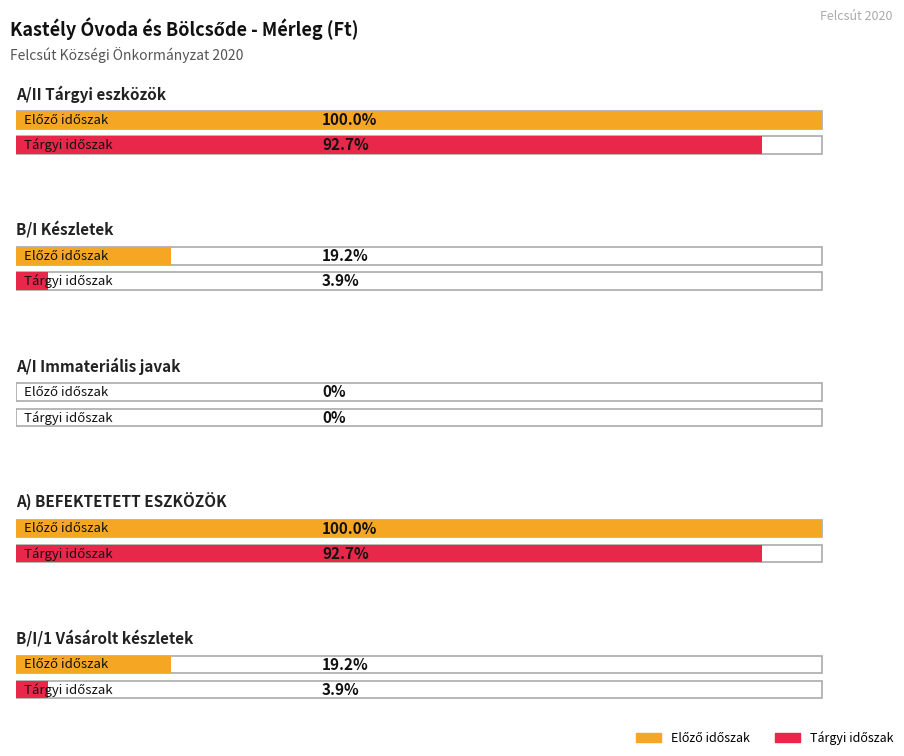

What is the total value across all series at B/I Készletek?

1069194